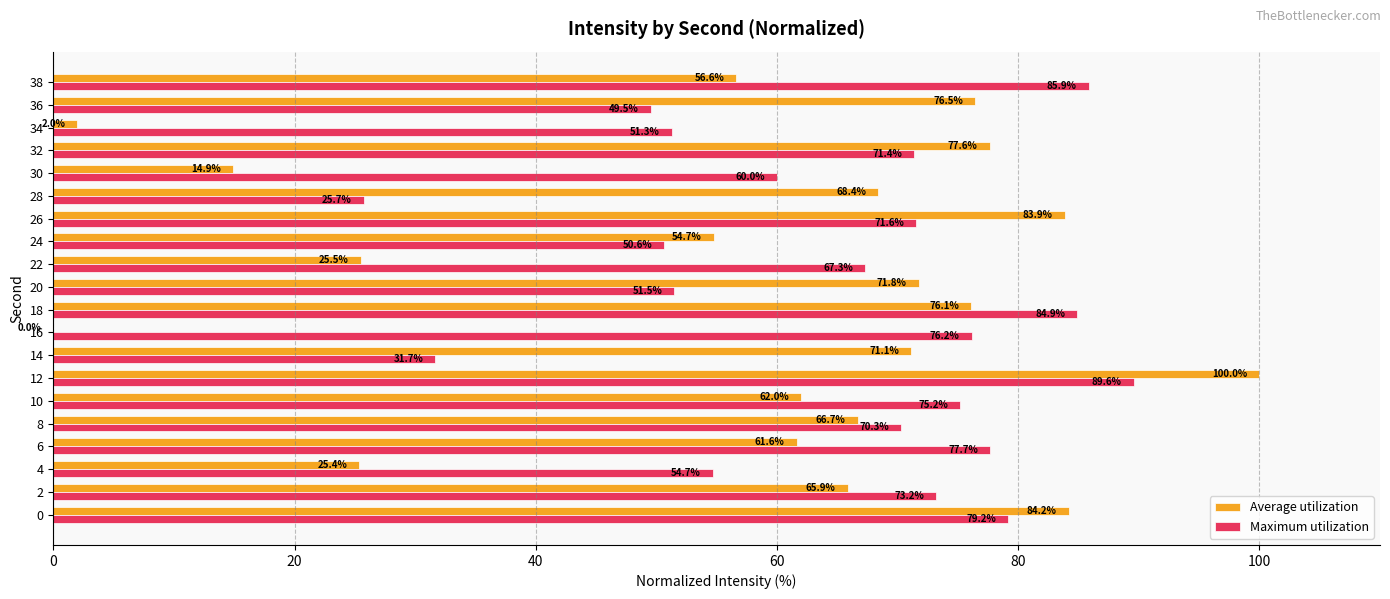

At which category is the sum across all series the highest?

12